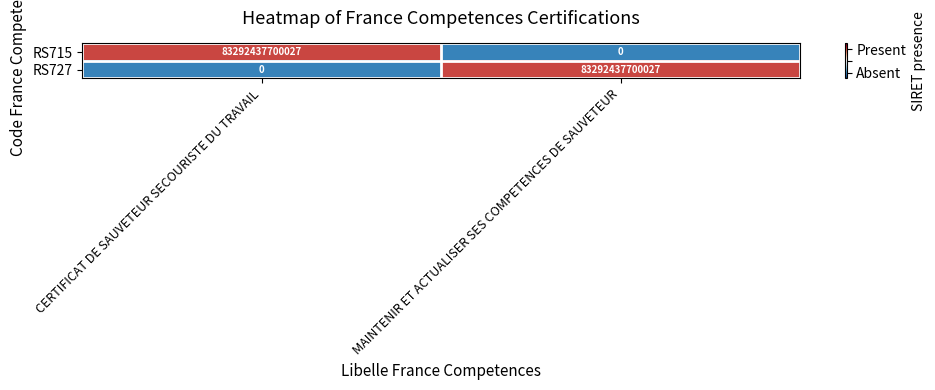

Is the value of RS715 at MAINTENIR ET ACTUALISER SES COMPETENCES DE SAUVETEUR greater than the value of RS727 at MAINTENIR ET ACTUALISER SES COMPETENCES DE SAUVETEUR?

No